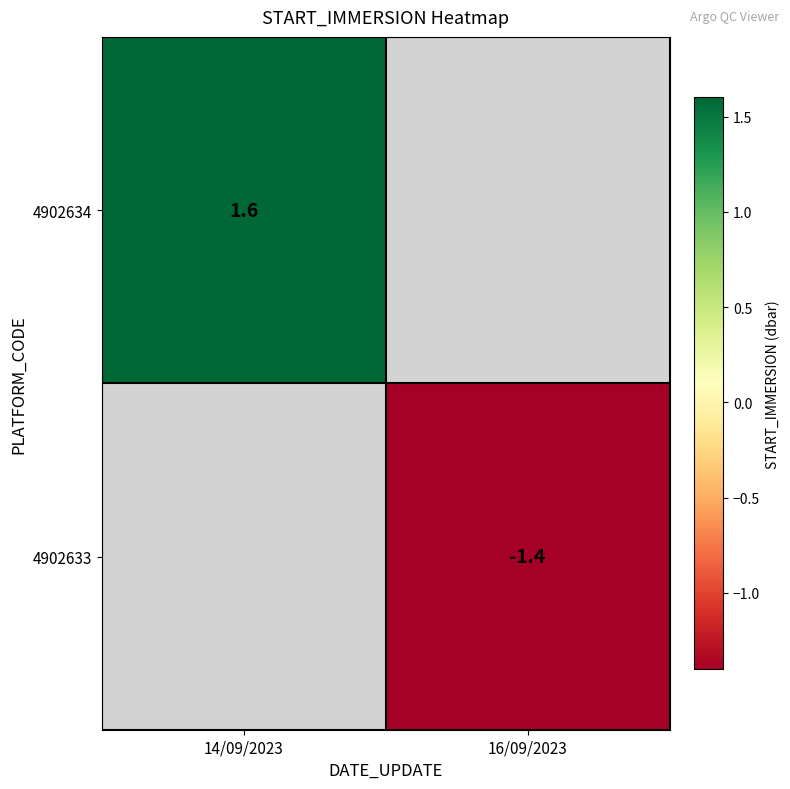

Which has a higher value, 16/09/2023 or 14/09/2023?

14/09/2023